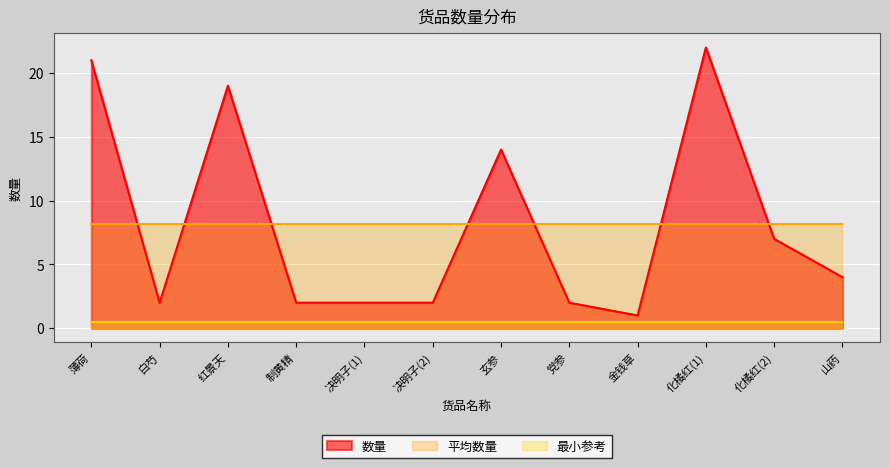

Does the chart display data point markers on the line(s)?

No